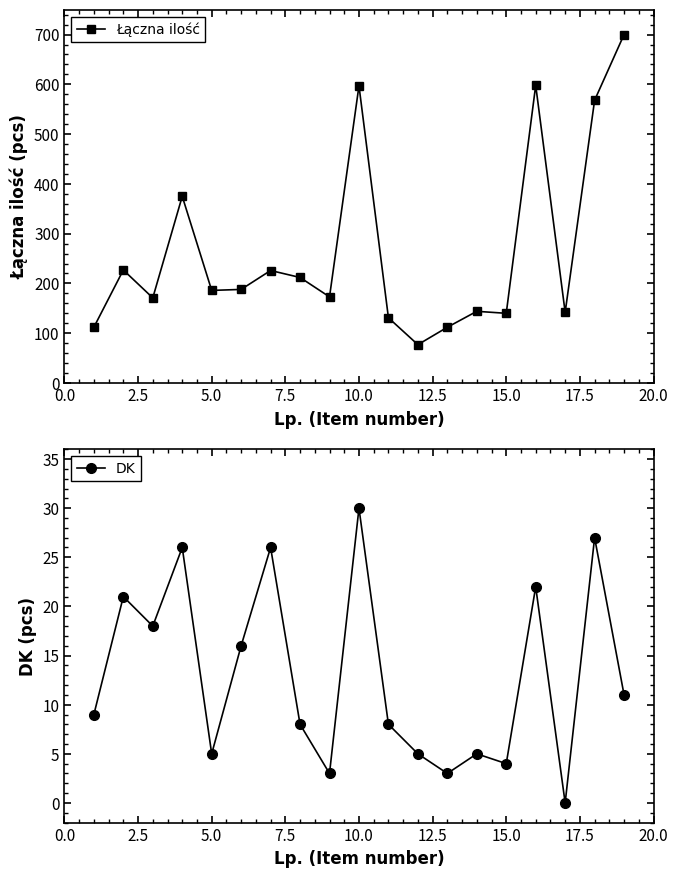

How many lines are shown in the chart?

2